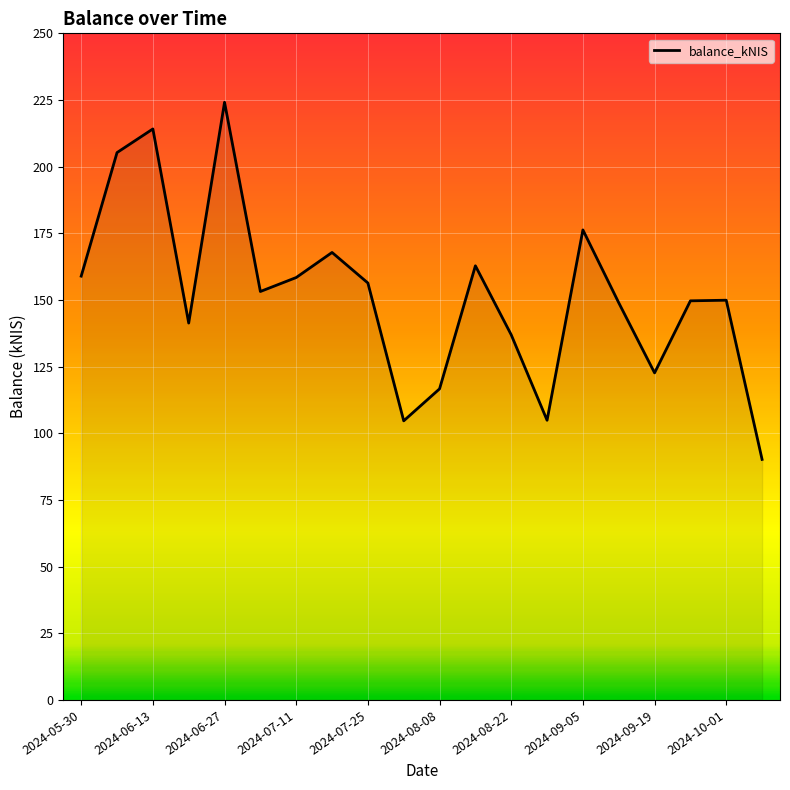

What is the difference between the maximum and minimum values?

133.9